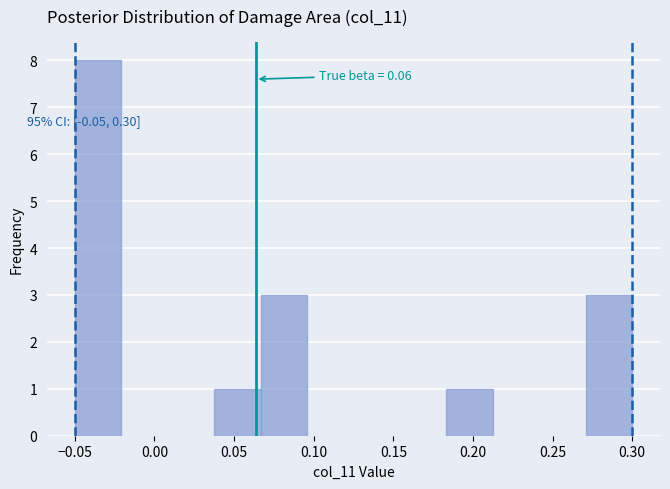

Over which range of the x-axis is the bar tallest?

-0.050 to -0.020